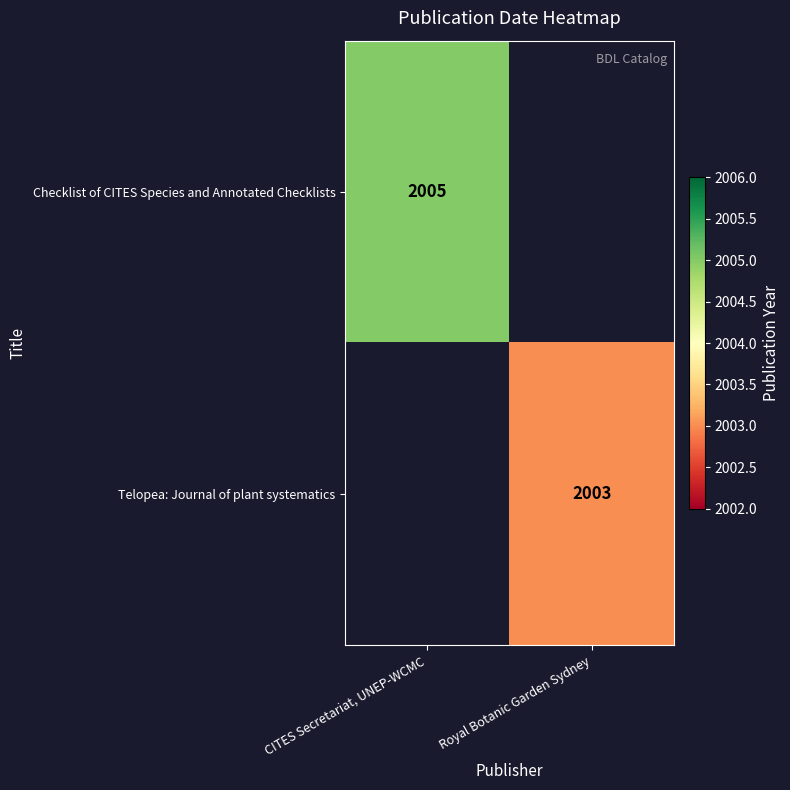

What is the smallest value displayed?

2003.0